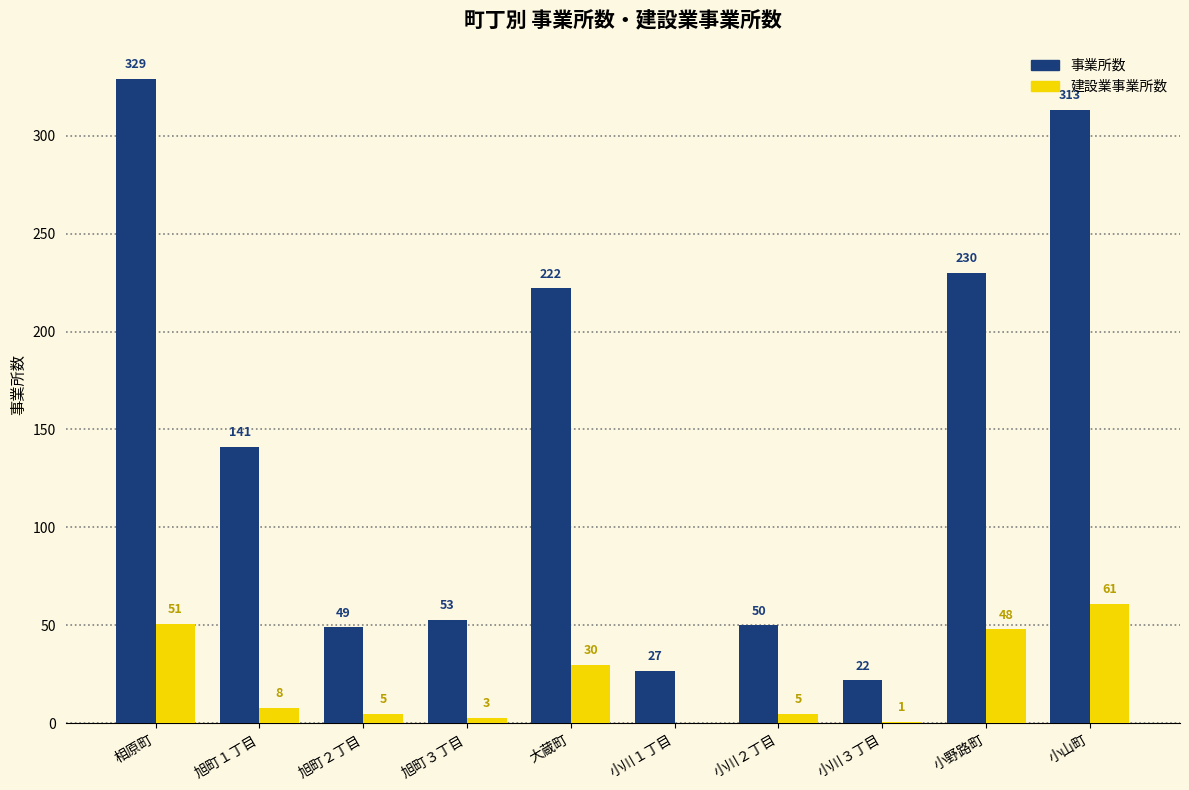

At which category is the sum across all series the highest?

相原町